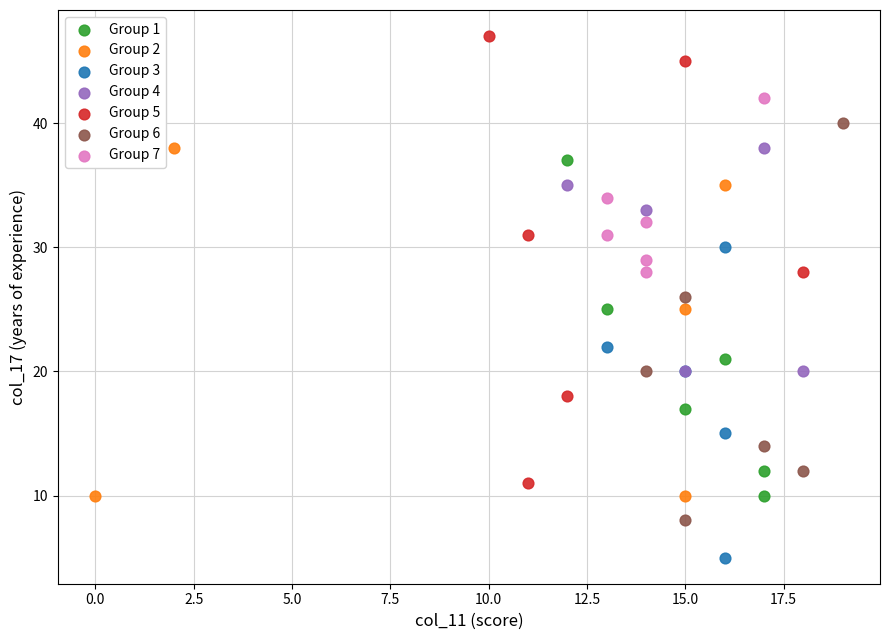

Which series contains the lowest Y value?

Group 3